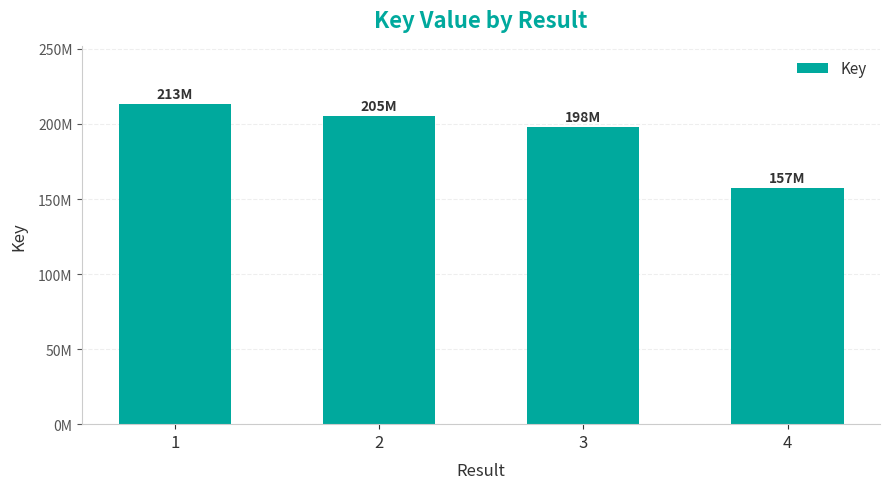

What is the change in value from 3 to 4?

-40173043